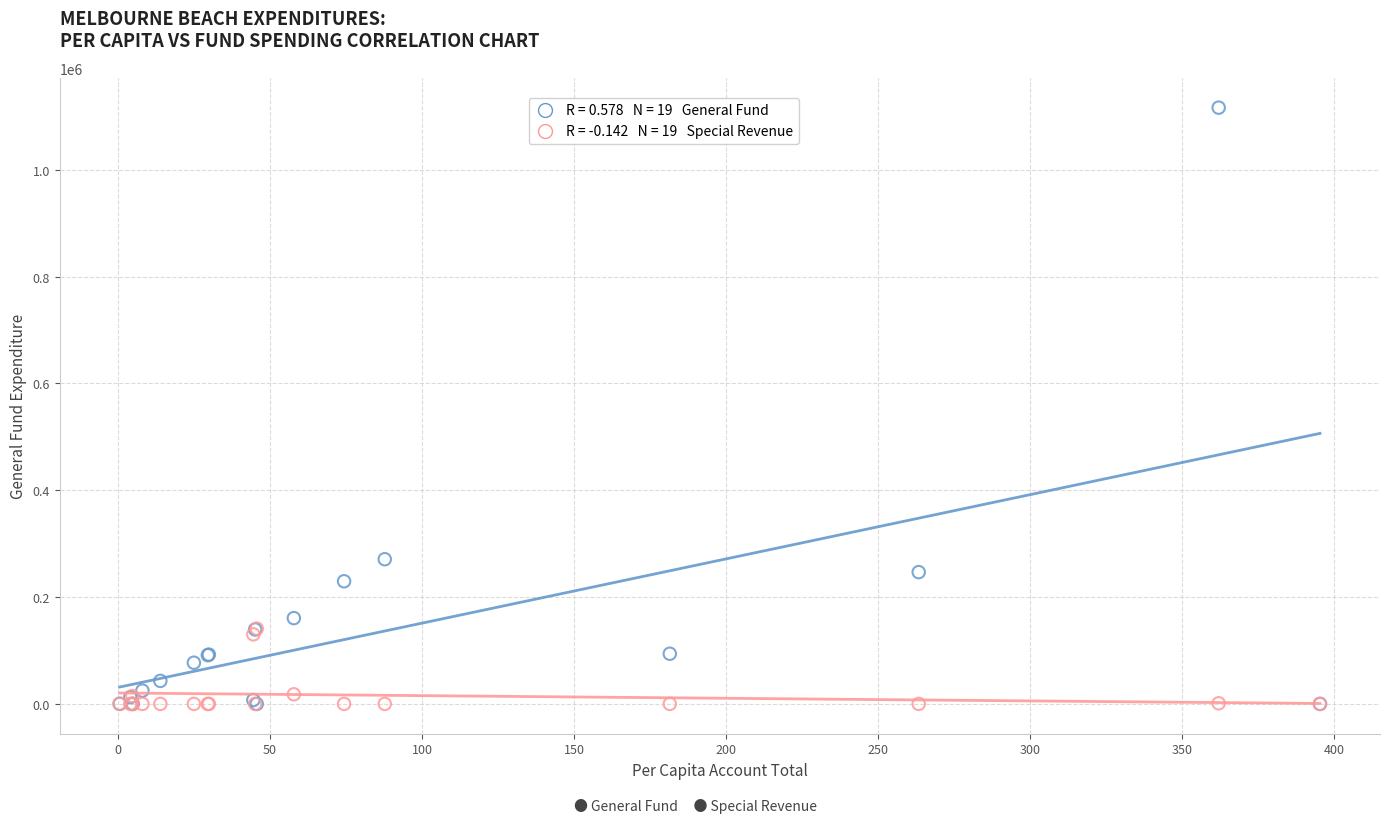

Across all series, what Y value is closest to 558109?

270864